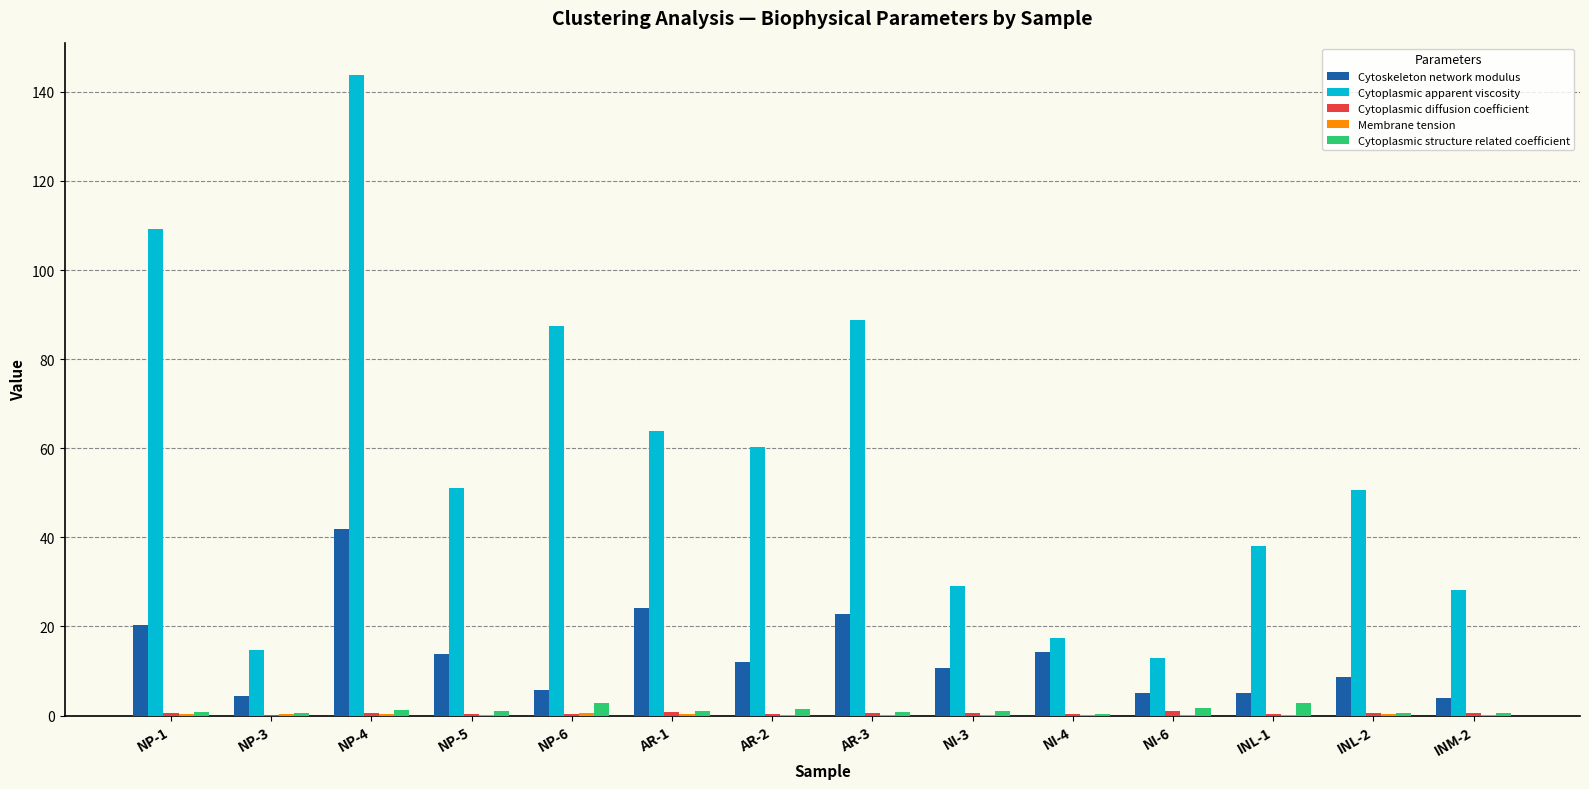

At which label is Cytoplasmic apparent viscosity closest to 78?

NP-6